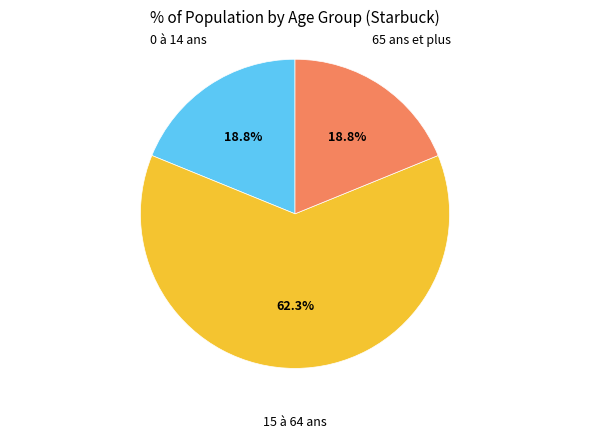

What is the largest slice in the pie chart?

15 à 64 ans